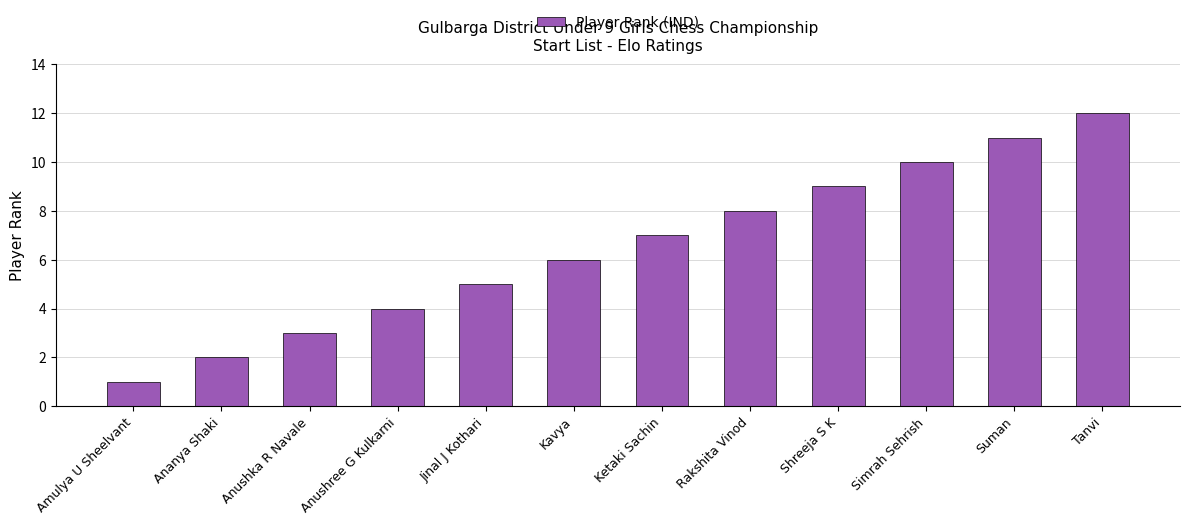

What is the label of the 10th bar from the left?

Simrah Sehrish